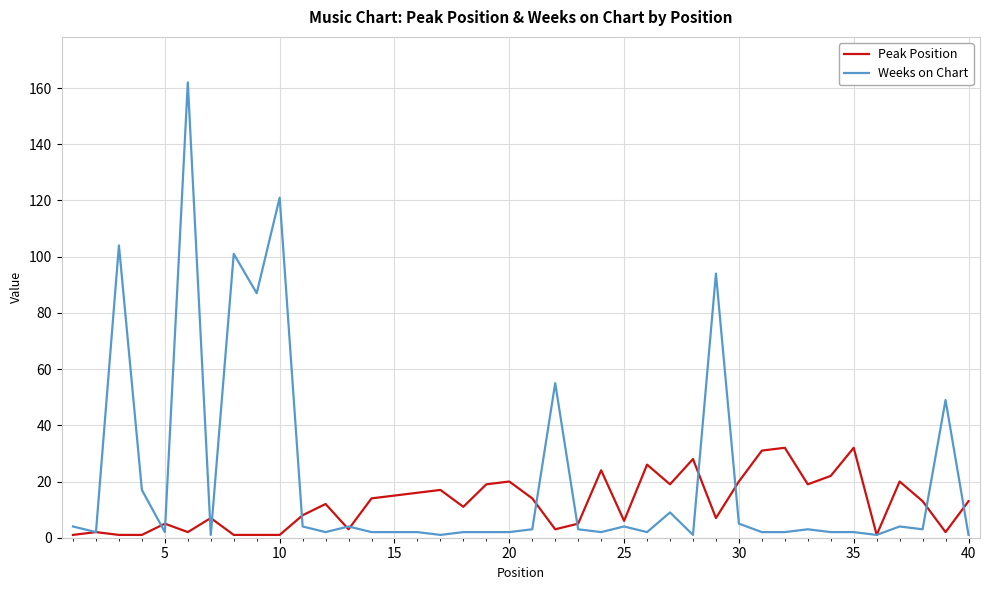

Which series has the widest spread of values?

Weeks on Chart